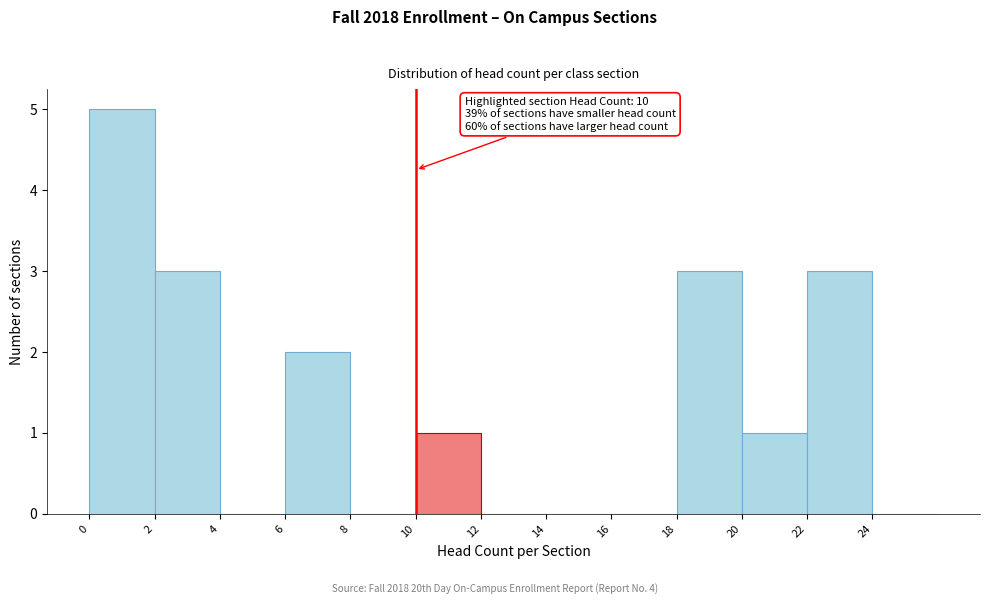

Which range on the x-axis has the tallest bar?

0 to 2